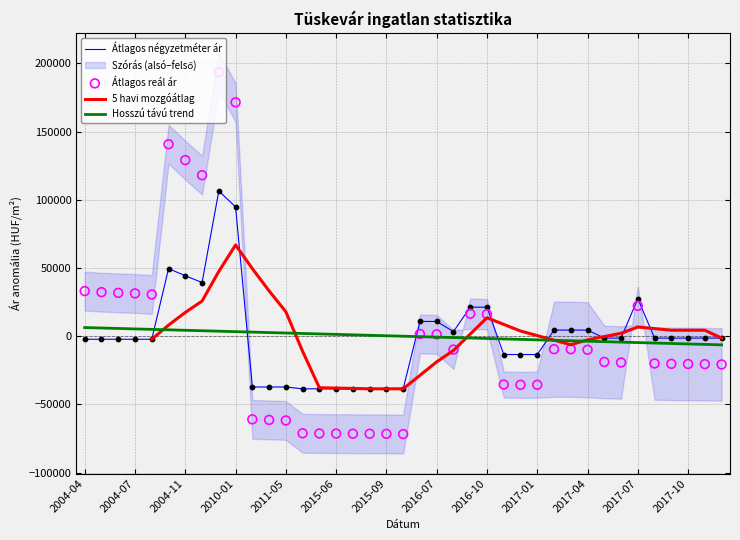

Which series reaches the minimum Y coordinate?

Átlagos reál ár